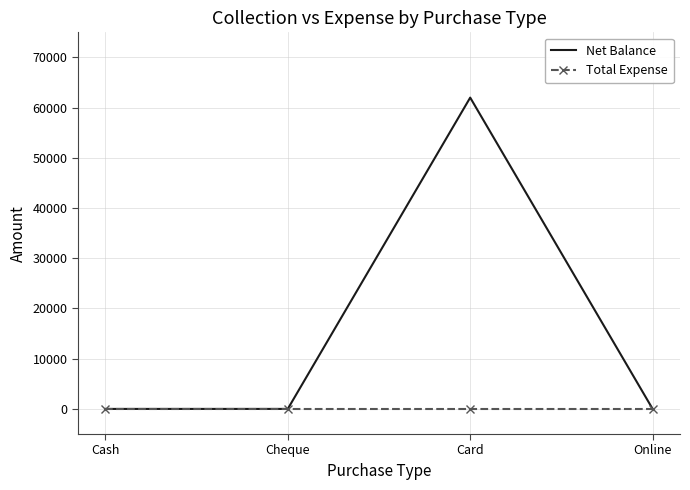

In Net Balance, how many points are higher than both neighbors (excluding endpoints)?

1